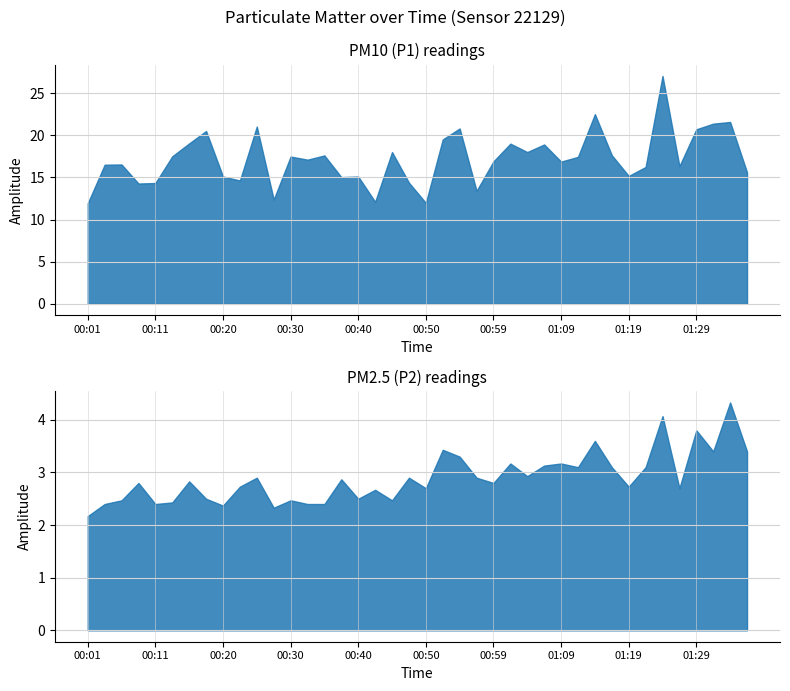

How many interior local peaks does the P2 series have?

14